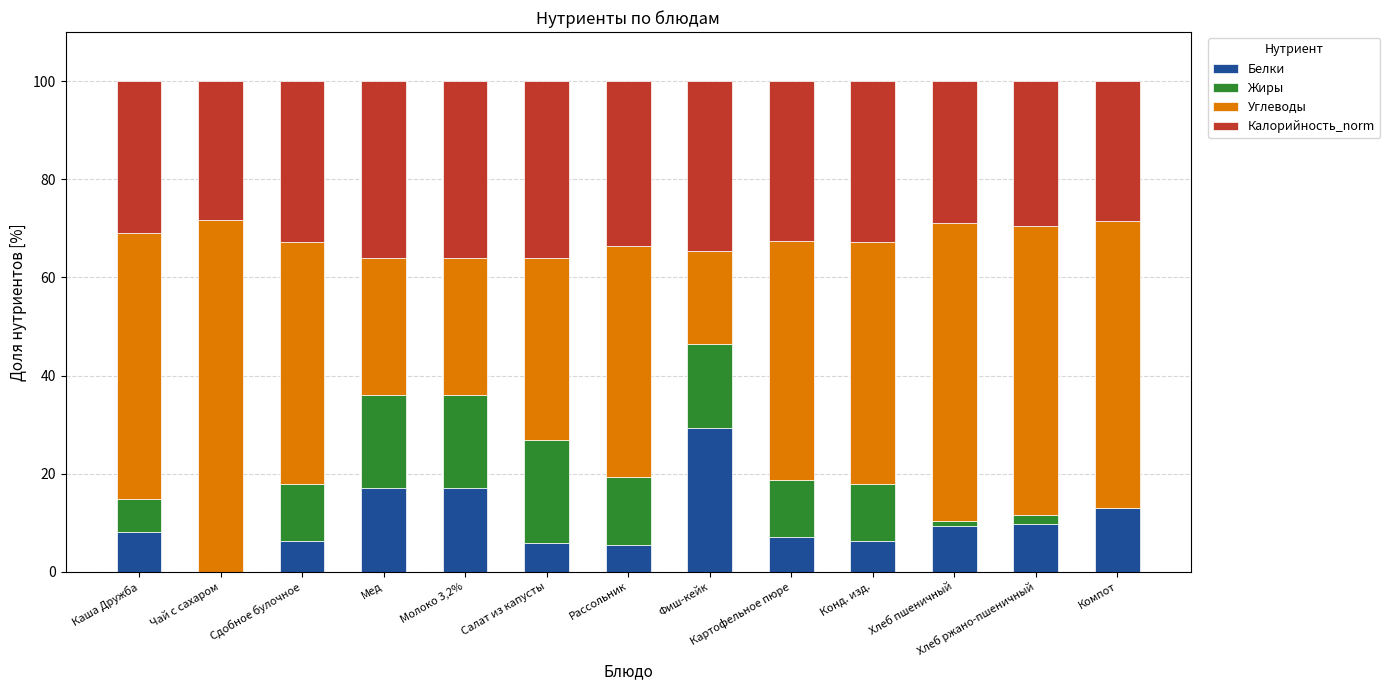

What are all the series names shown in the legend?

Белки, Жиры, Углеводы, Калорийность_norm